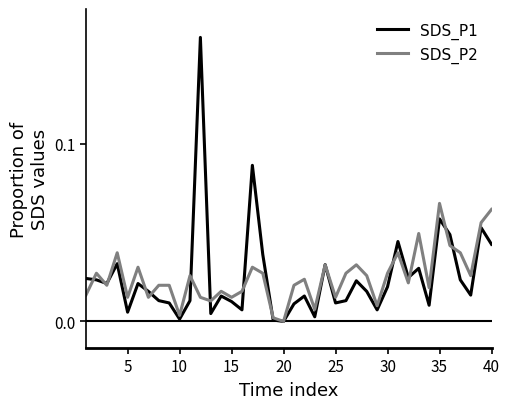

In SDS_P2, how many points are lower than both neighbors (excluding endpoints)?

13